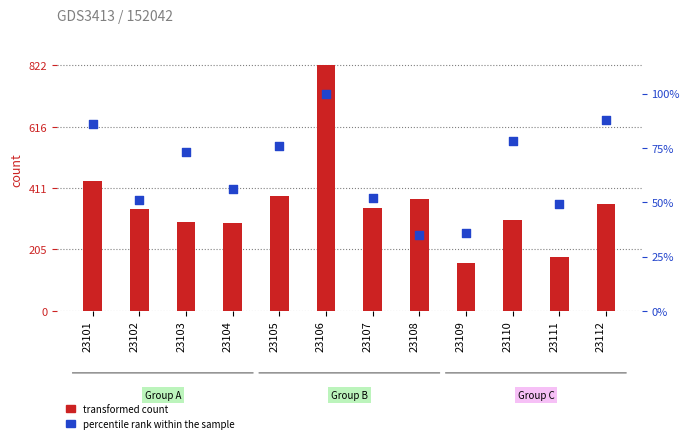

Is the value of transformed count at 23107 greater than the value of percentile rank within the sample at 23103?

Yes